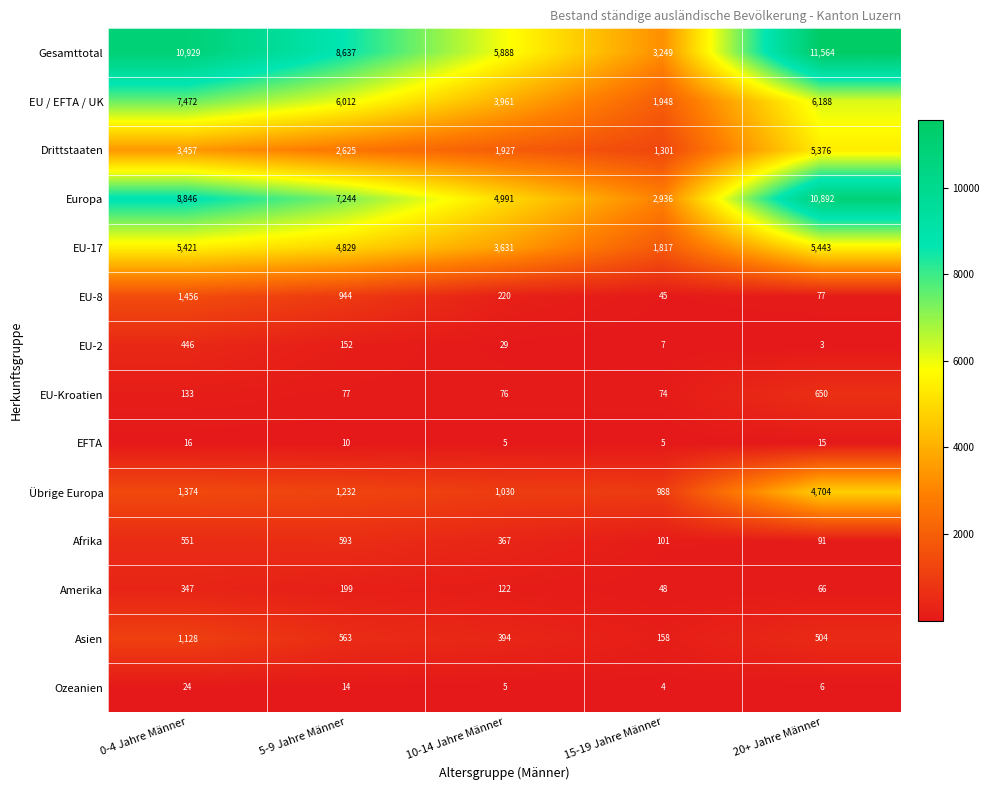

At which category is the sum across all series the highest?

20+ Jahre Männer